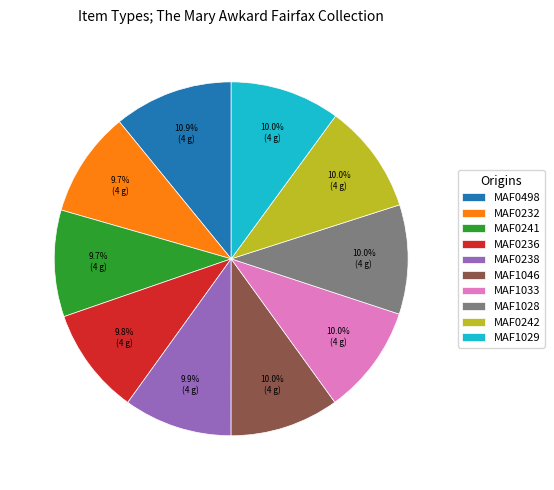

Approximately how many times larger is the value at MAF1029 compared to MAF1046?

1.0